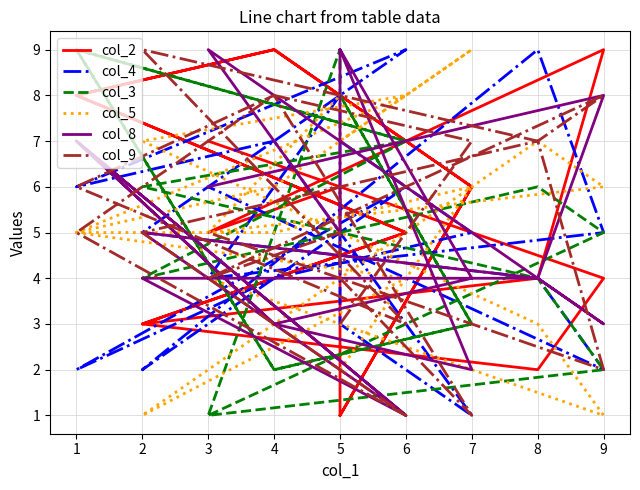

What is the value of the col_5 point at the 11th from the left?

7